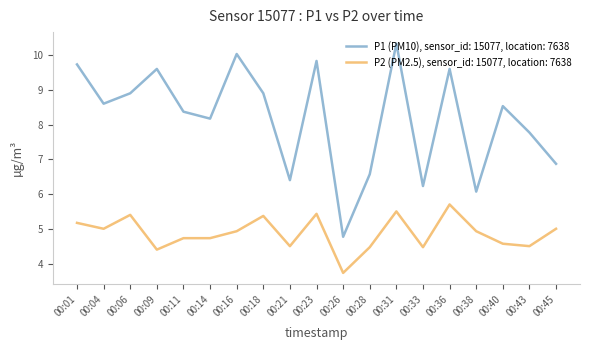

At 00:21, list the series in order from largest to smallest.

P1 (PM10), sensor_id: 15077, location: 7638, P2 (PM2.5), sensor_id: 15077, location: 7638